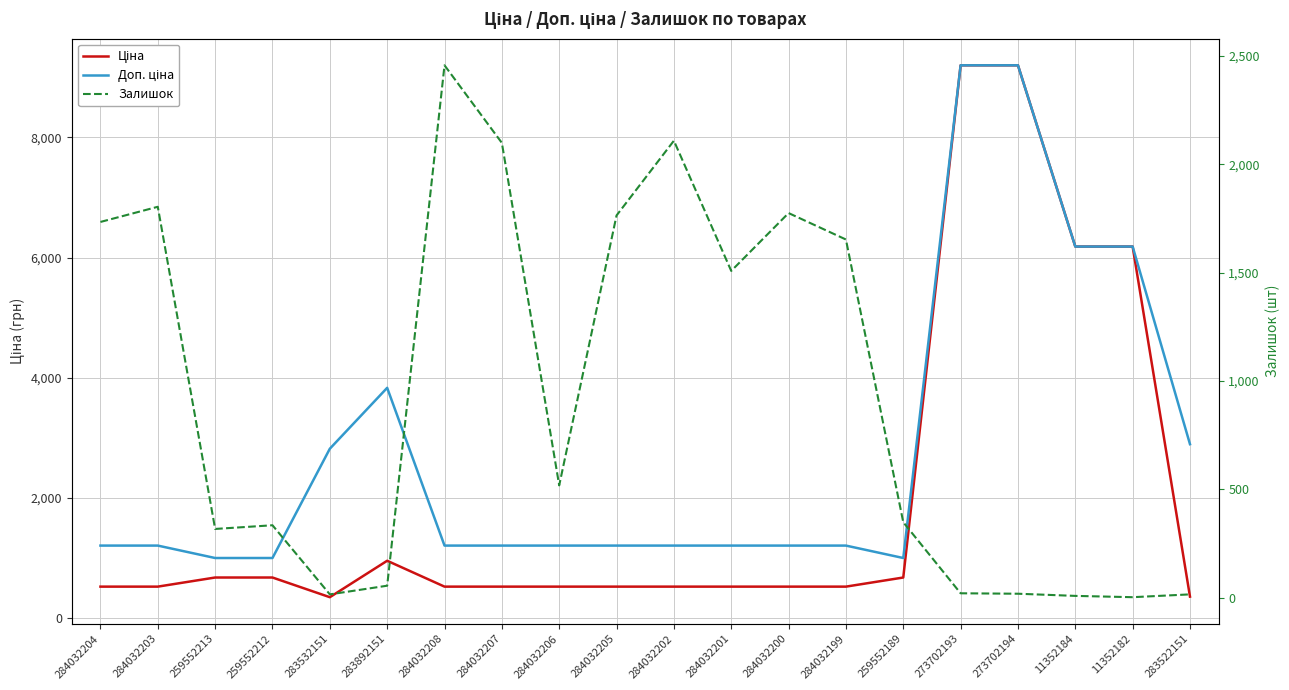

What is the lowest value of the Ціна series?

352.6